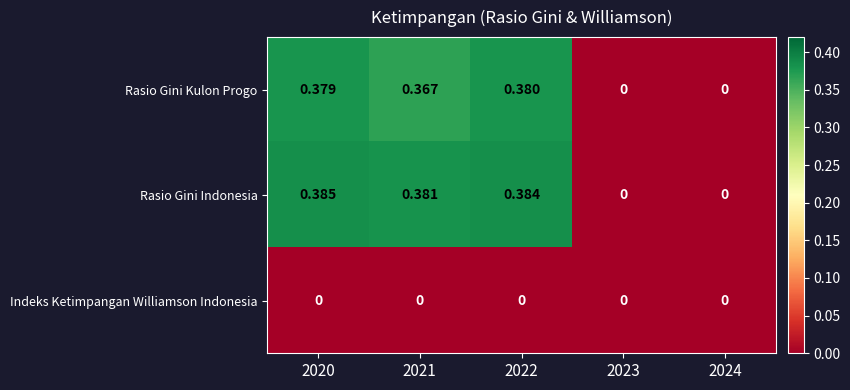

Rank the series at 2022 from highest to lowest value.

Rasio Gini Indonesia, Rasio Gini Kulon Progo, Indeks Ketimpangan Williamson Indonesia